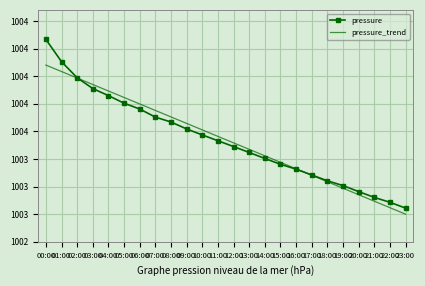

The pressure_trend series shows 1003.9 at 03:00. True or false?

True